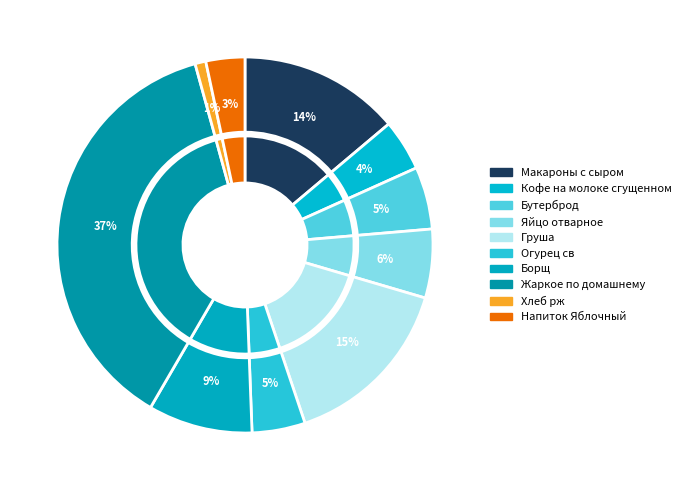

Does Кофе на молоке сгущенном represent more than half of the total?

No